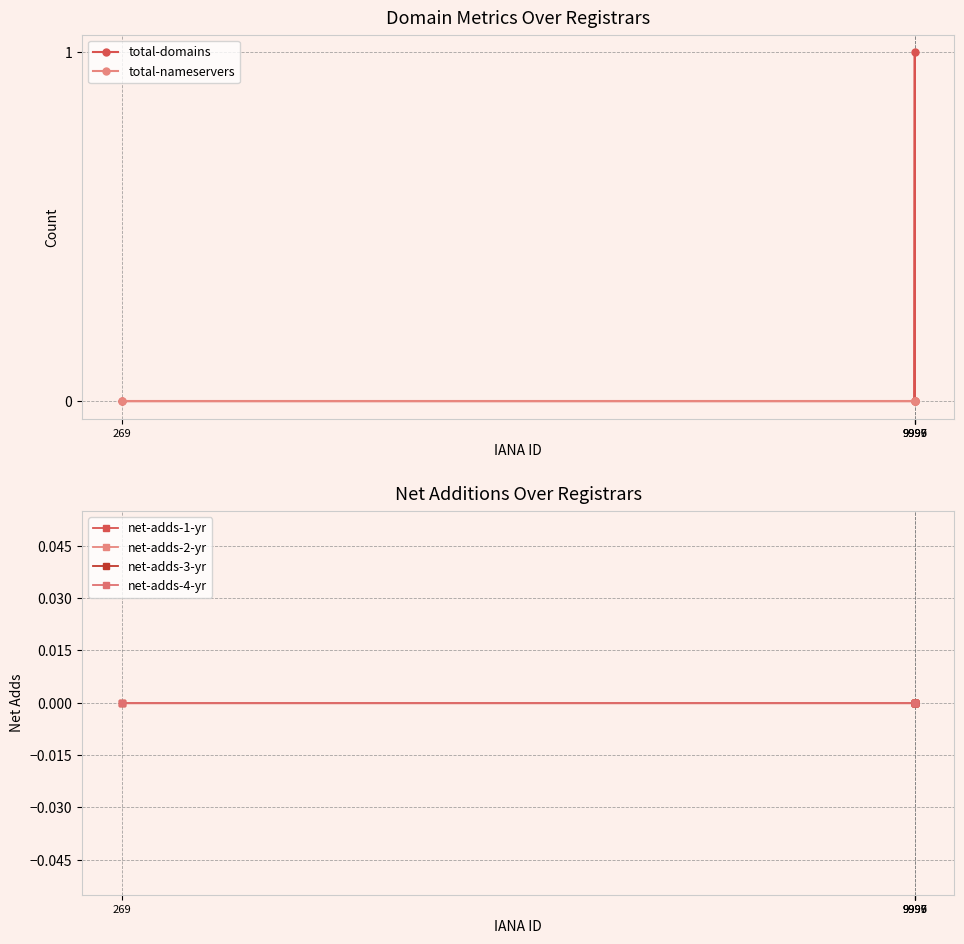

What is the label of the 3rd point from the left?

9999